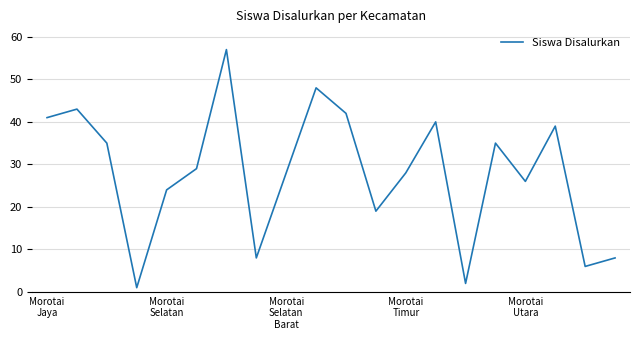

What is the greatest value displayed?

57